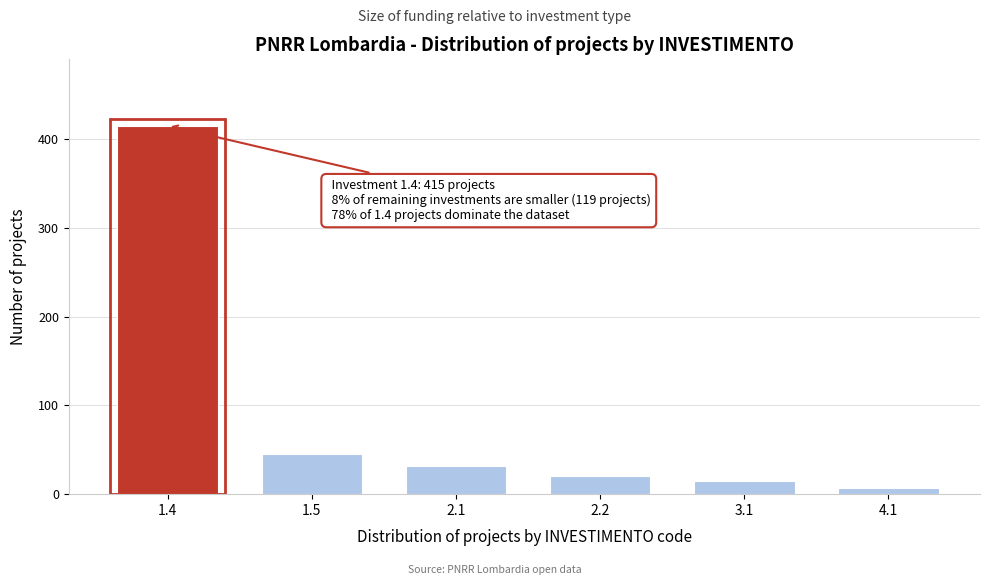

Reading left to right, what are all the values shown in this chart?

1.4=415	1.5=45	2.1=32	2.2=20	3.1=15	4.1=7